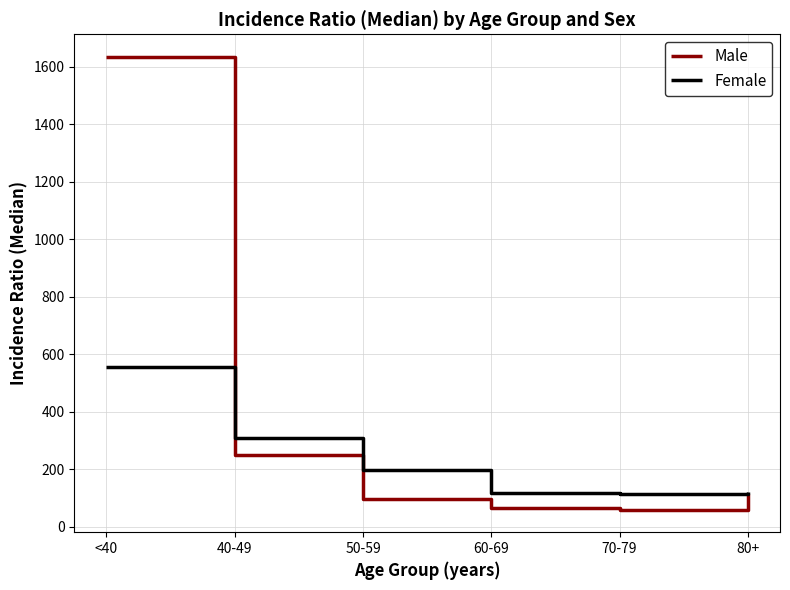

Which category has the highest value in the Female series?

<40